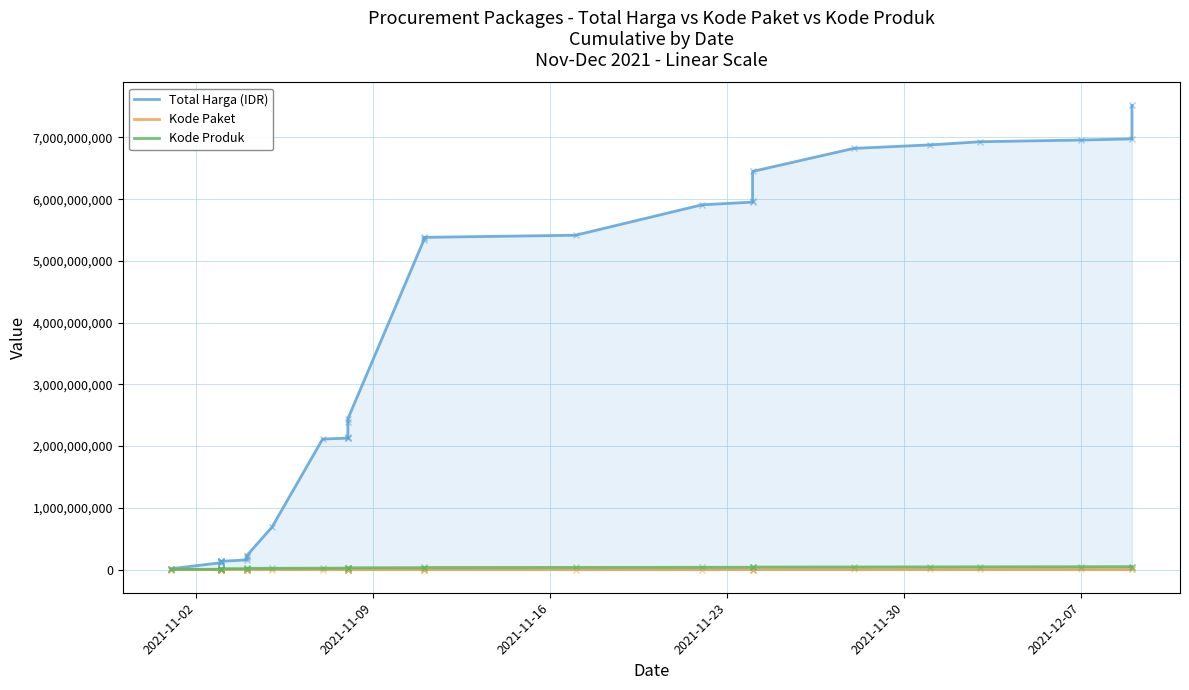

The value of Total Harga (IDR) at 2021-11-02 is 20040897. True or false?

False